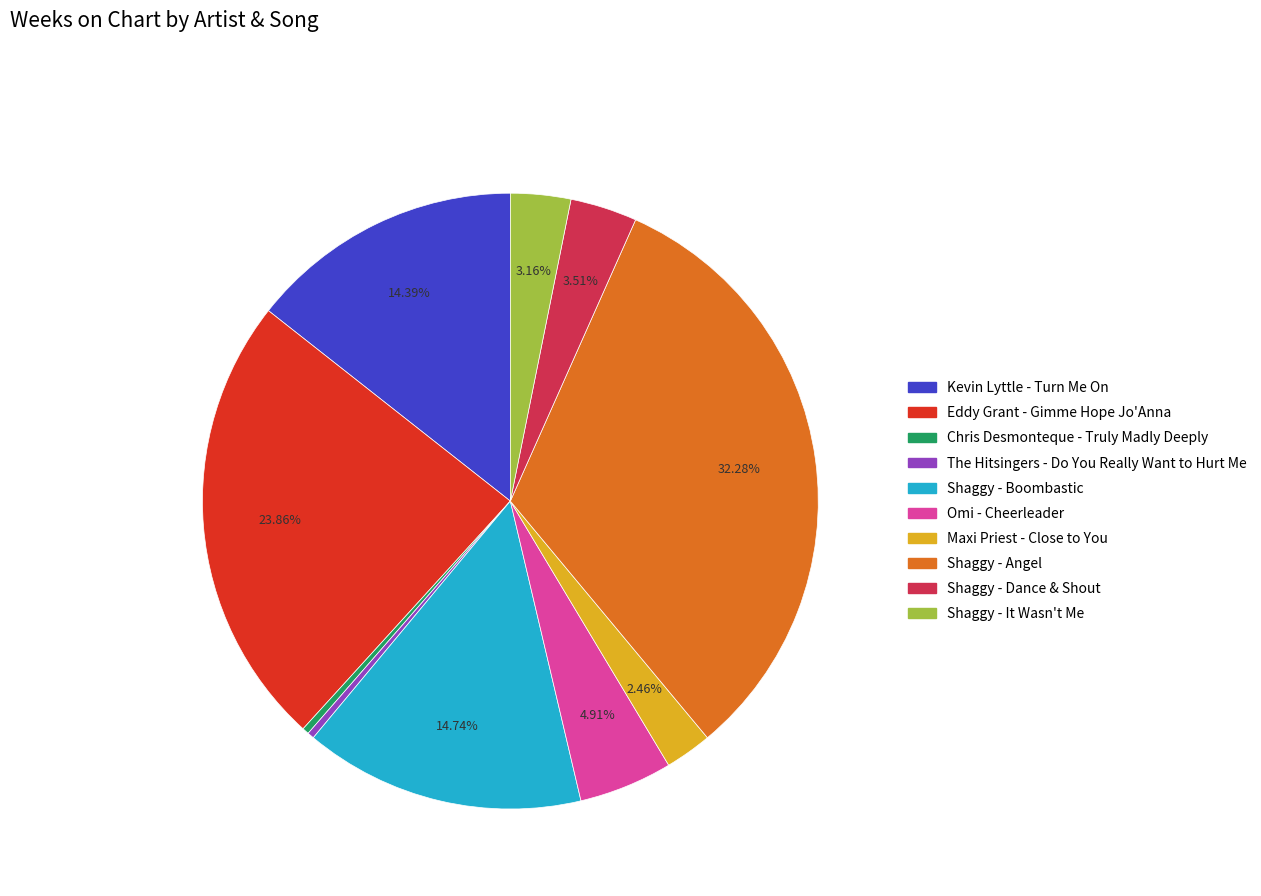

What percentage is the Shaggy - Dance & Shout slice, to the nearest percent?

4%